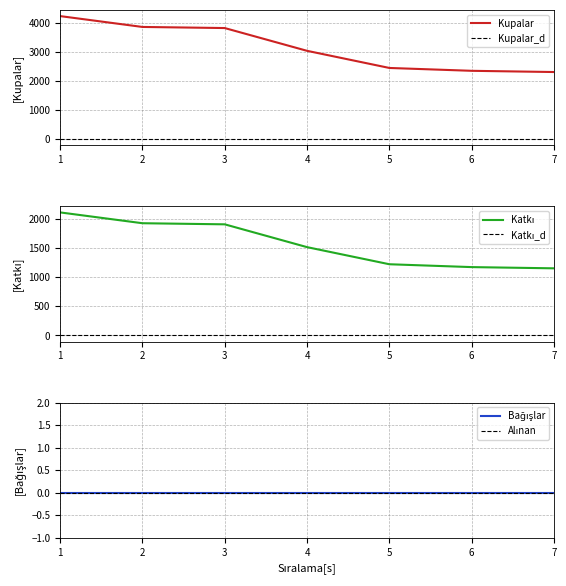

The value of Katkı at 4 is 1518. True or false?

True